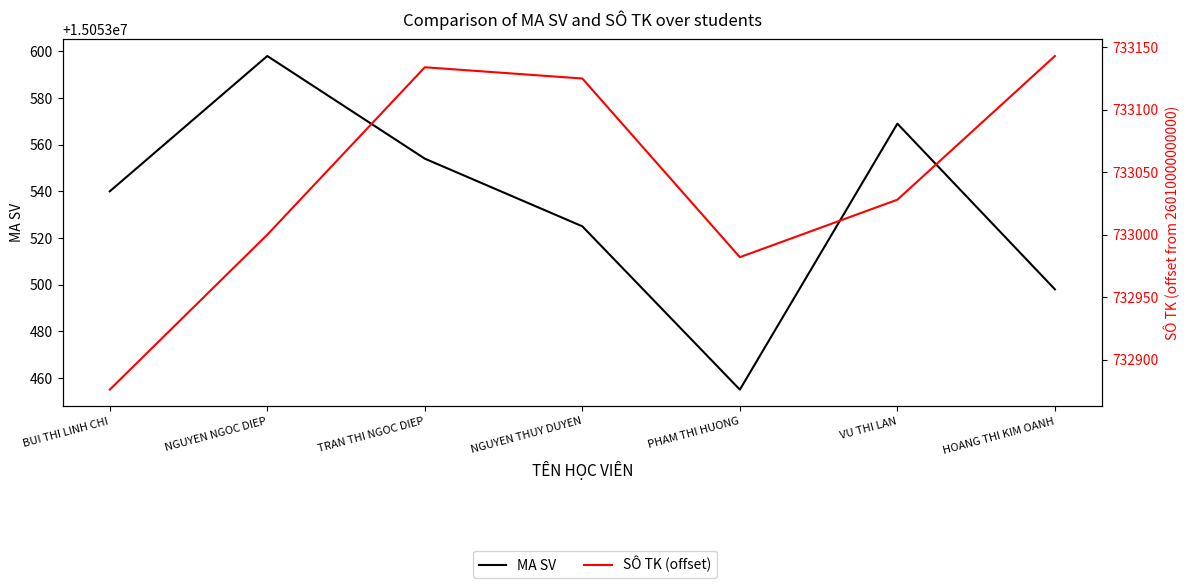

What is the highest value of the SÔ TK (offset) series?

733143